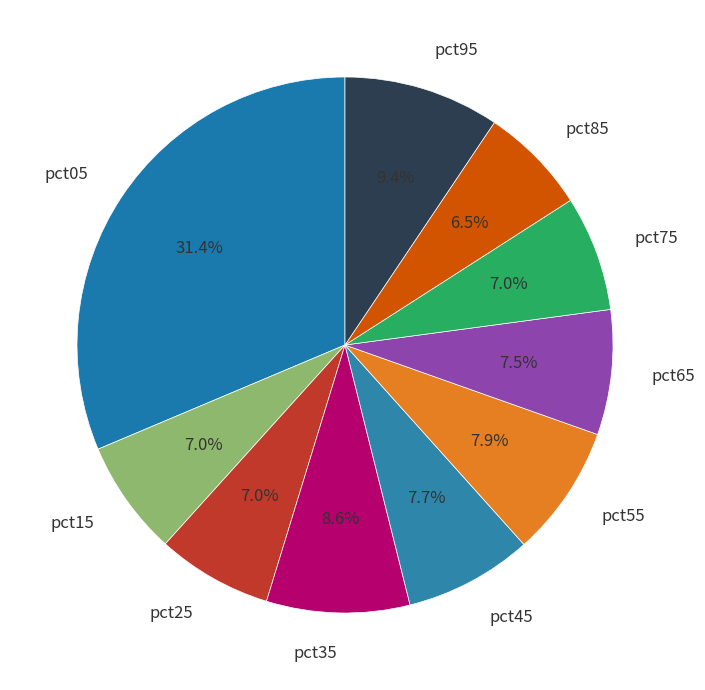

To the nearest percent, what is the difference between the largest and smallest slice percentages?

25%